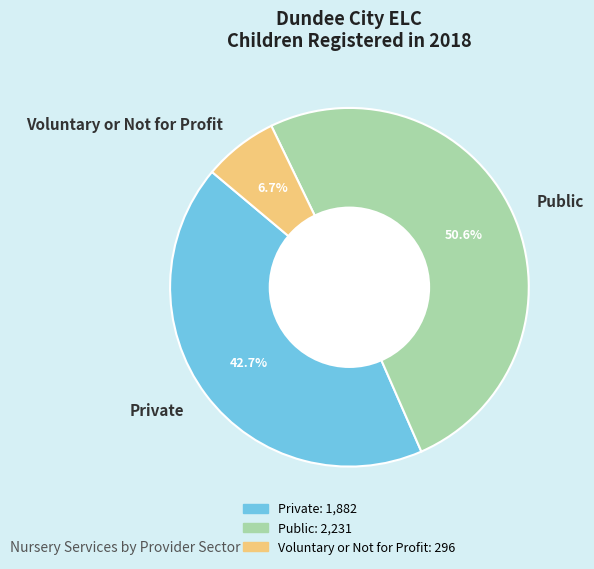

The Private slice represents 43% of the pie. True or false?

True